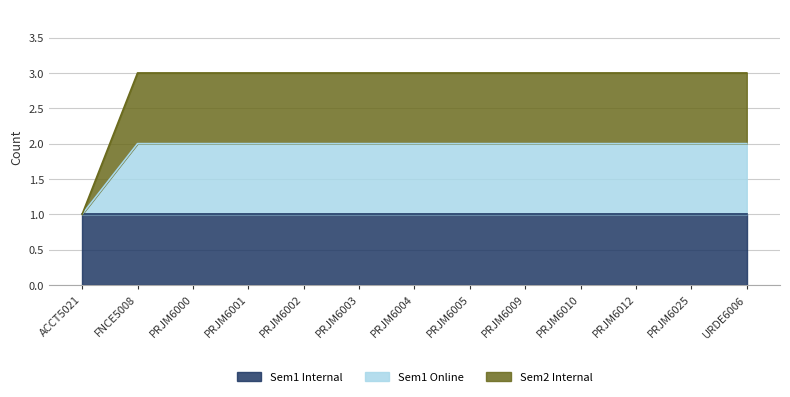

Which series has the widest spread of values?

Sem2 Internal